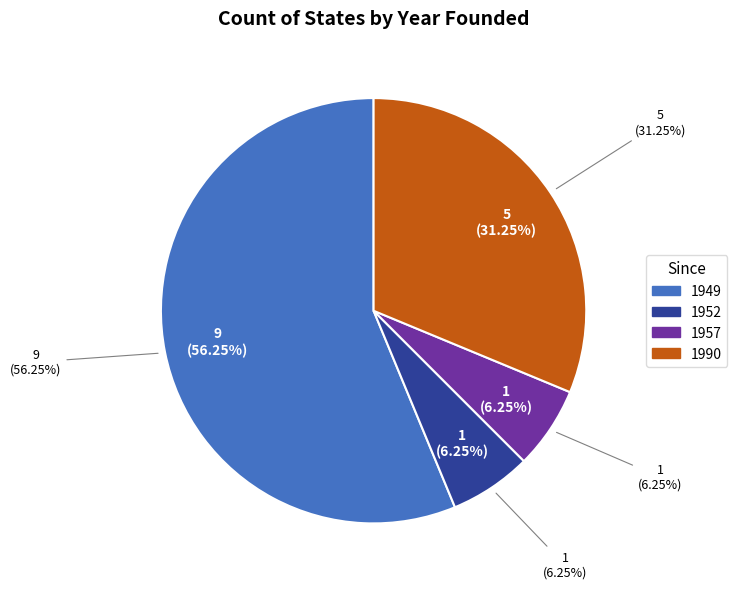

What is the largest slice in the pie chart?

1949